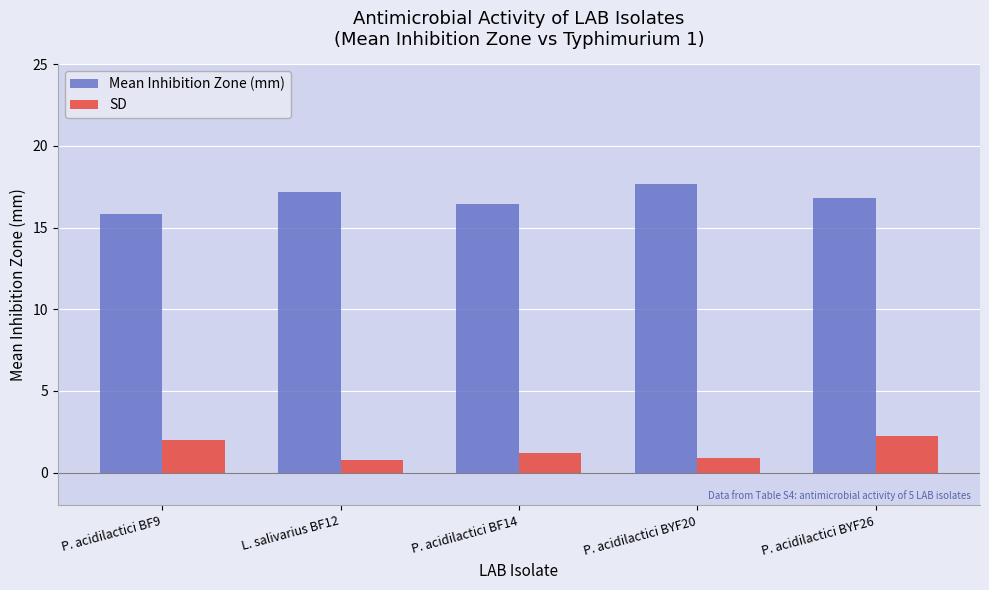

What is the difference between the maximum and minimum values in the Mean Inhibition Zone (mm) series?

1.8